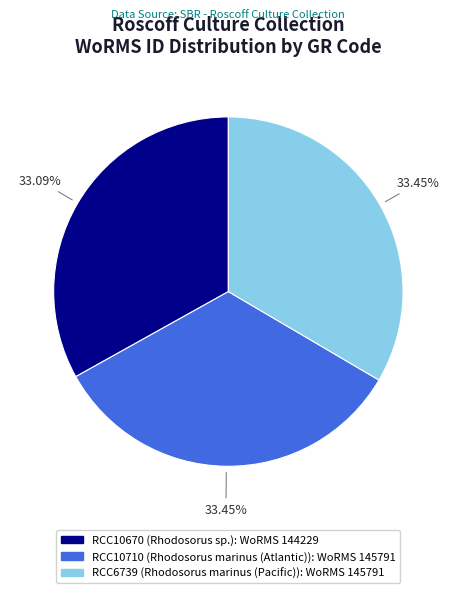

What percentage is the RCC6739 slice, to the nearest percent?

33%